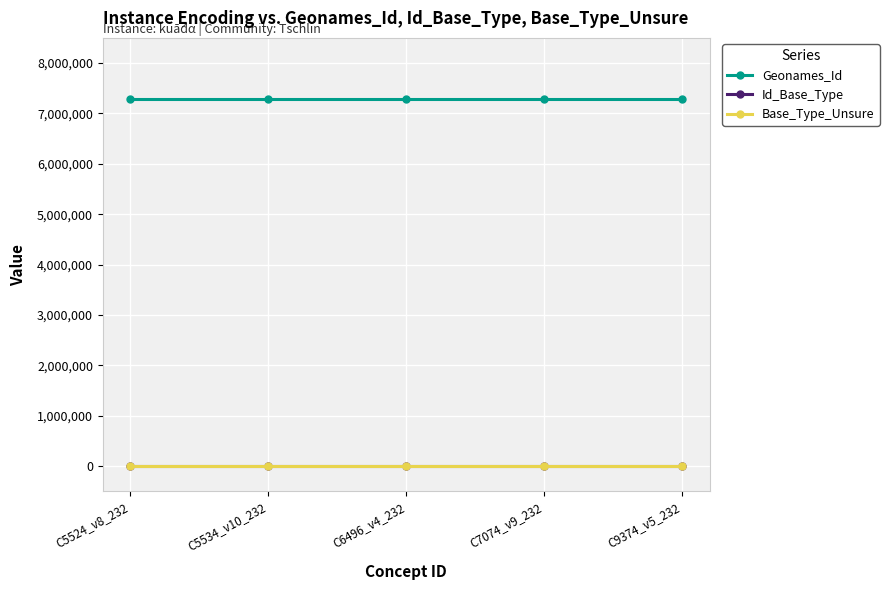

Which series has the largest total across all categories?

Geonames_Id